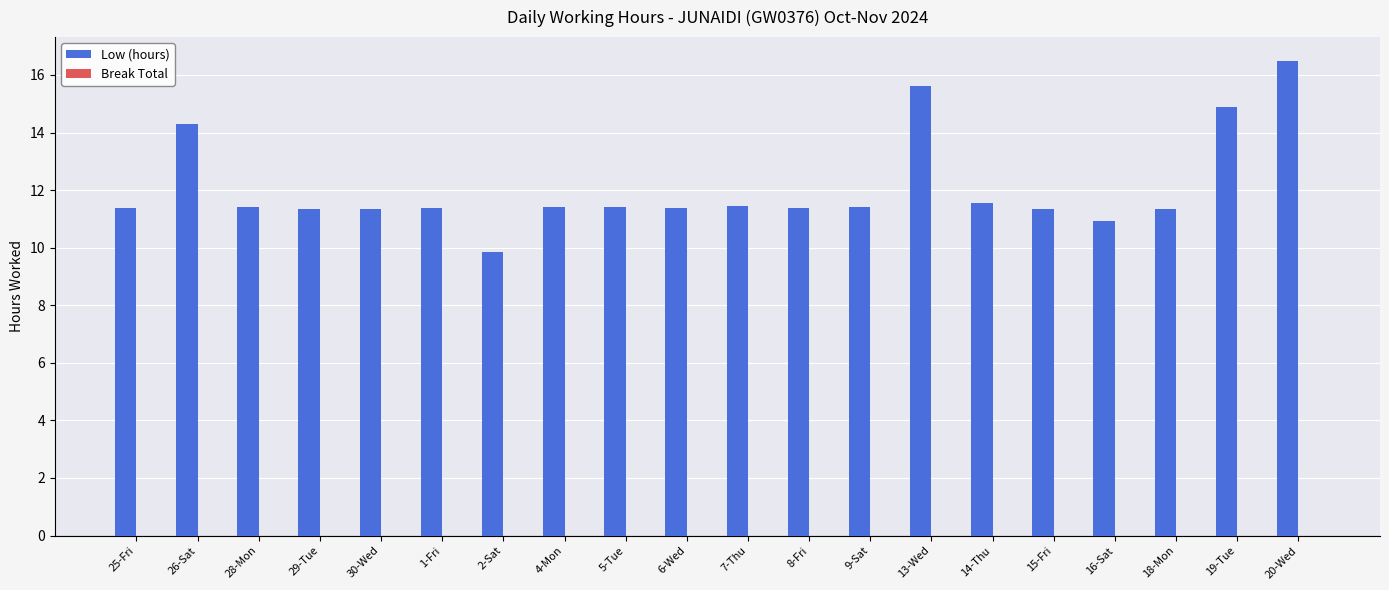

What is the ratio of the value at 14-Thu to the value at 1-Fri?

1.0